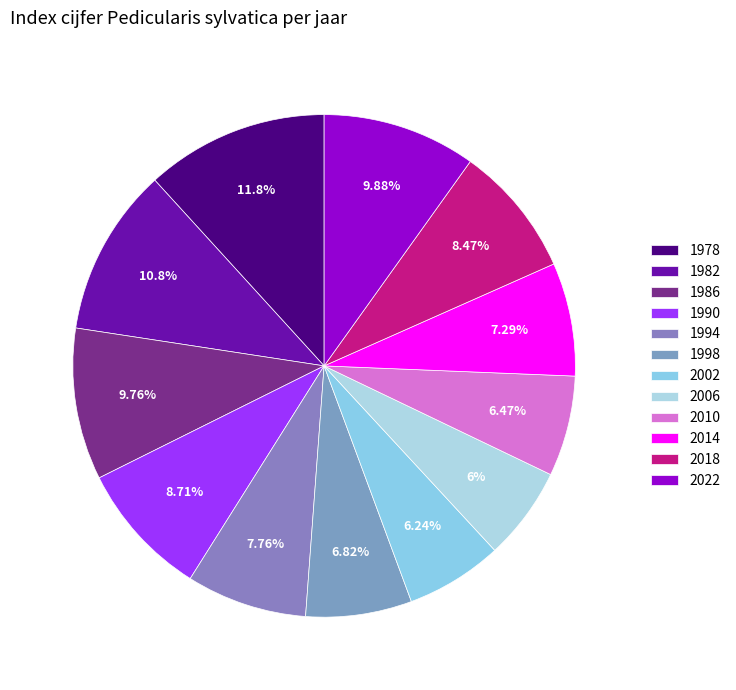

How much of the chart is everything except 2010?

93.5%